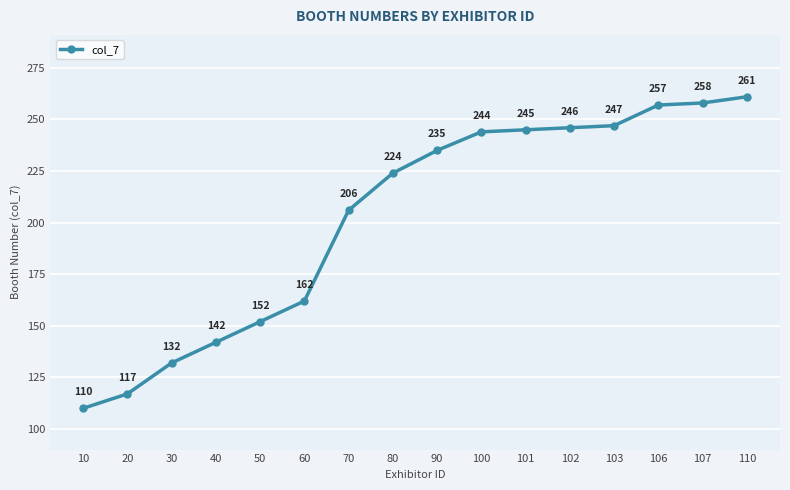

Which has a higher value, 40 or 20?

40